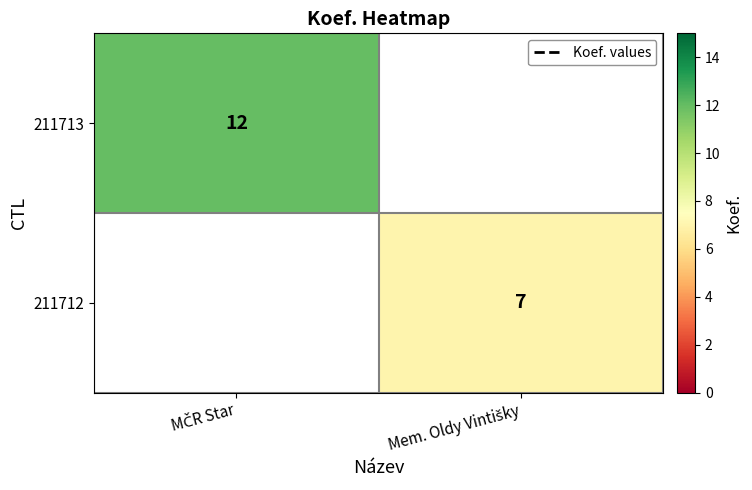

Is the value of 211713 at MČR Star greater than the value of 211712 at Mem. Oldy Vintišky?

Yes